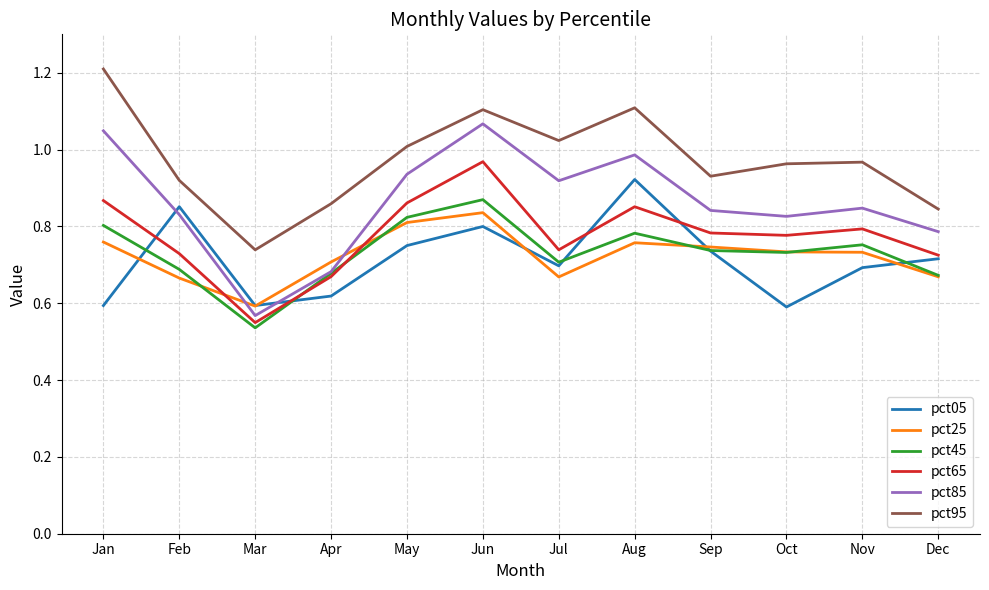

True or false: pct25 has a value of 1.4 at May.

False